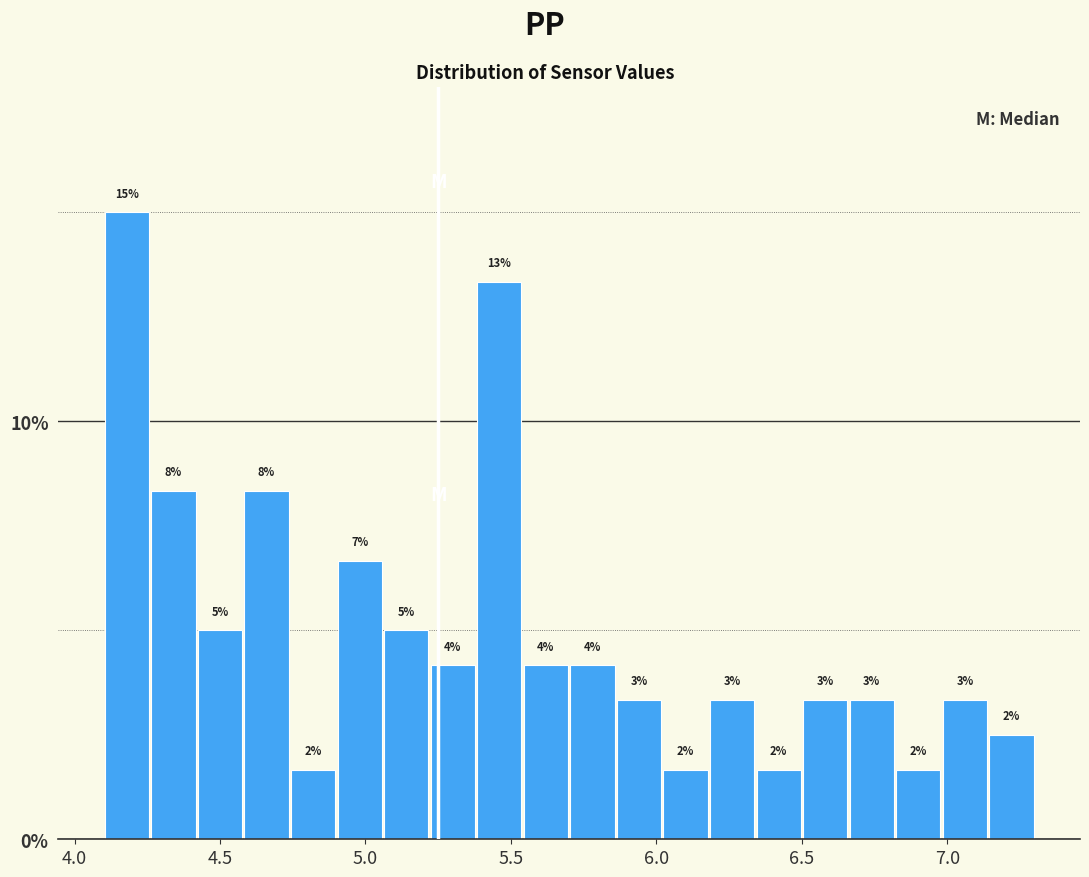

Around what value on the x-axis is the tallest bar? Give the approximate position of its centre, as read against the axis.

4.20